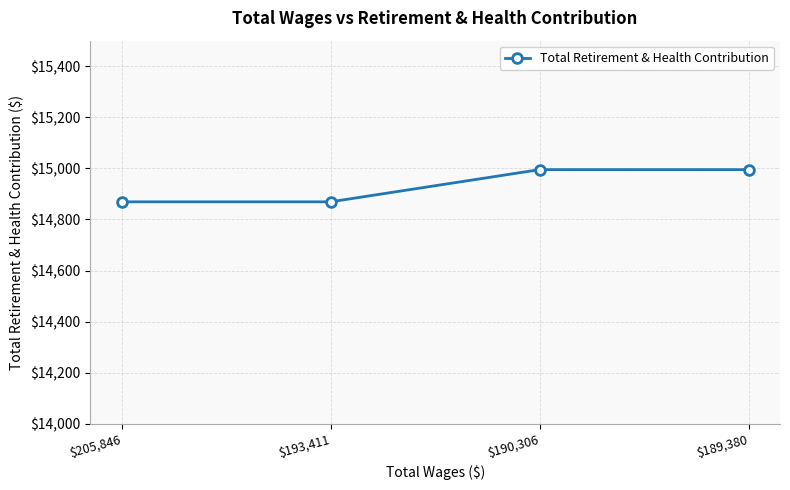

How many values are between 14869 and 14995?

4